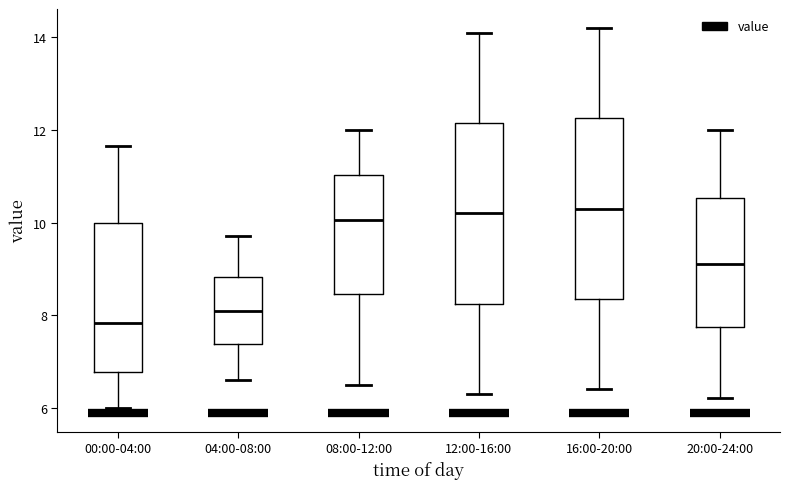

Where does the upper whisker of the box for 12:00-16:00 end on the y-axis? The values are not printed on the chart, so give them approximately, as read against the axis.

14.2